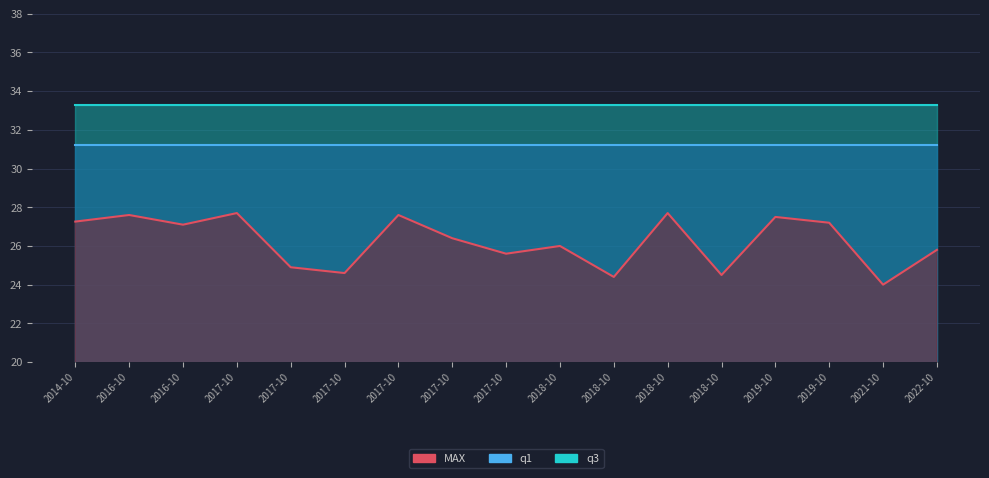

In MAX, how many points are higher than both neighbors (excluding endpoints)?

6